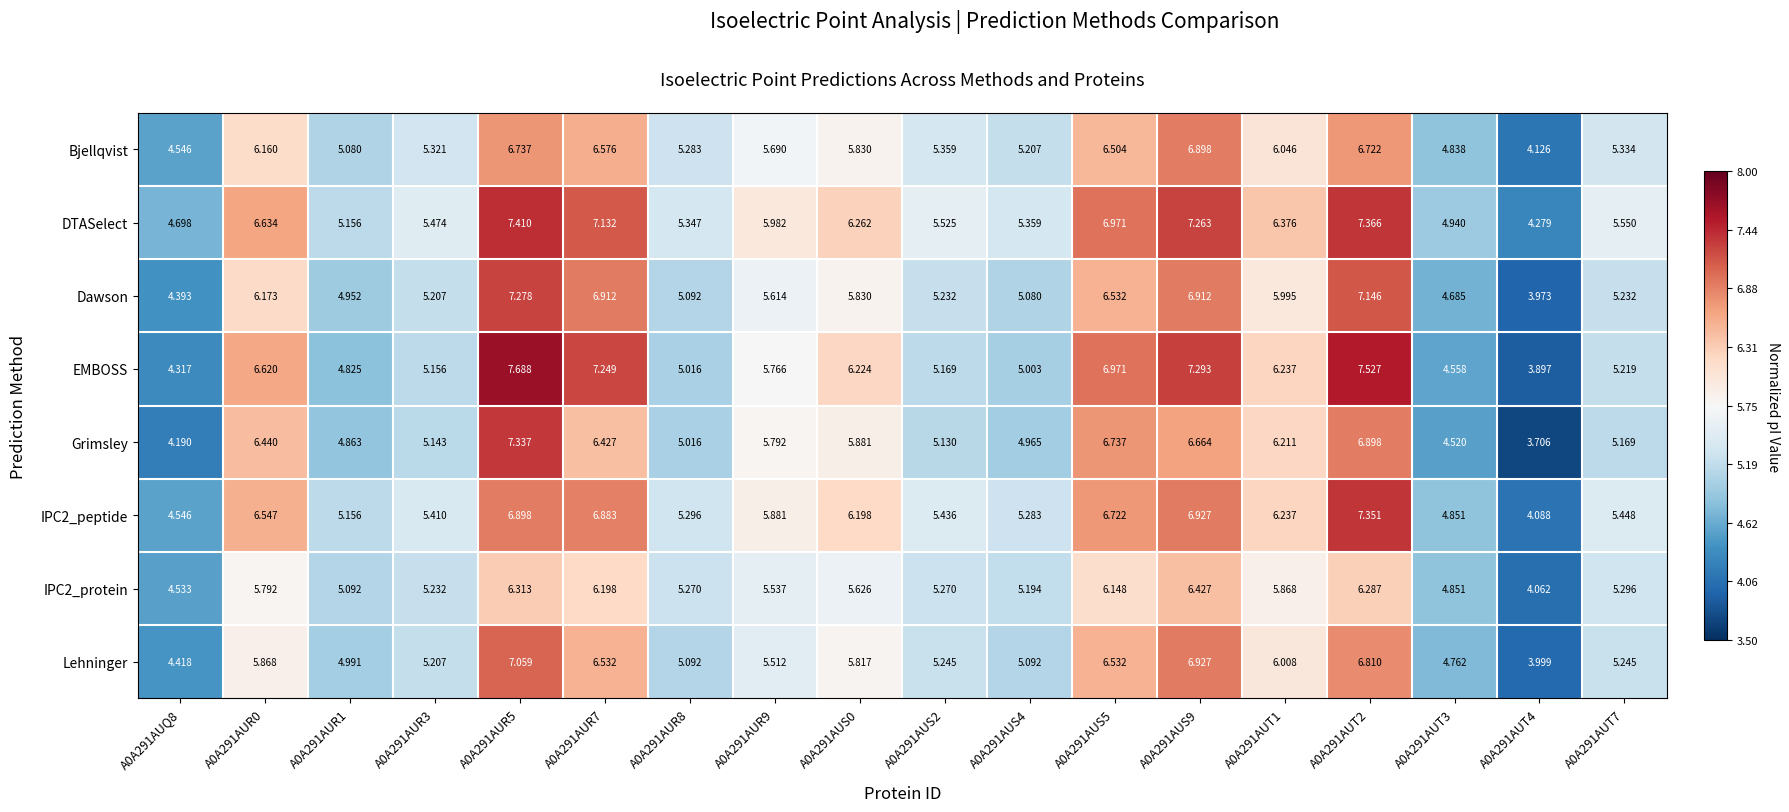

Which series has the widest spread of values?

EMBOSS